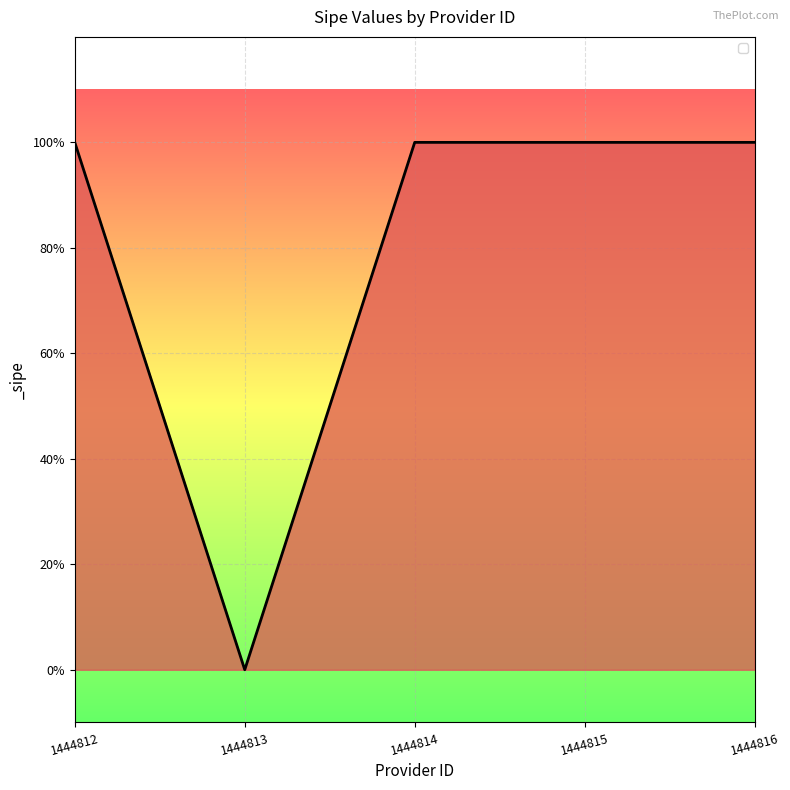

Where is the first local minimum?

1444813